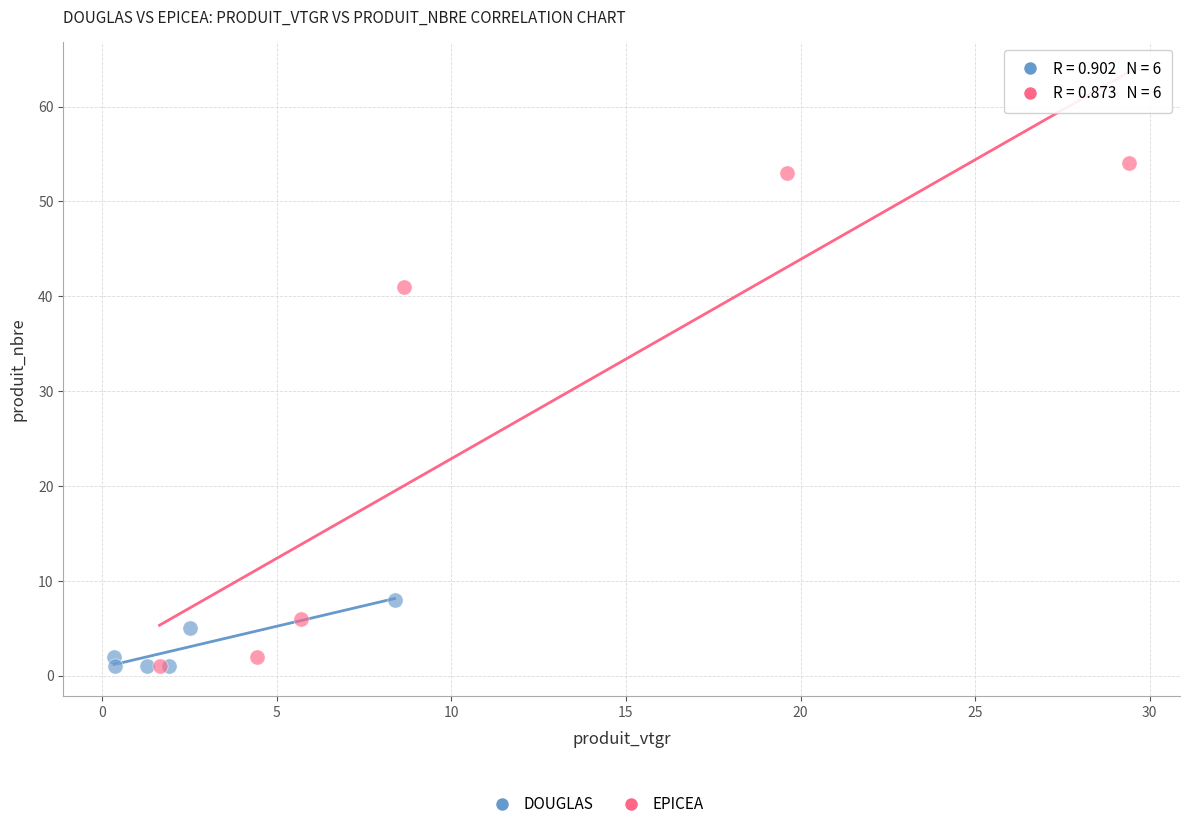

Which series has the widest spread of Y values?

EPICEA